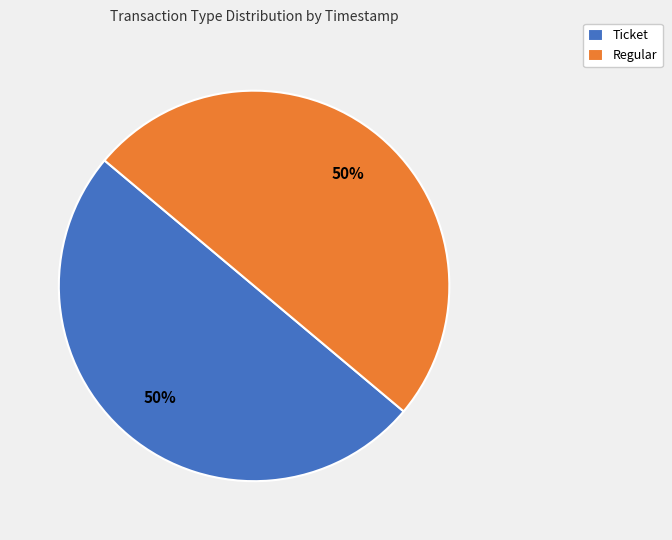

Approximately how many times larger is the value at Ticket compared to Regular?

1.0